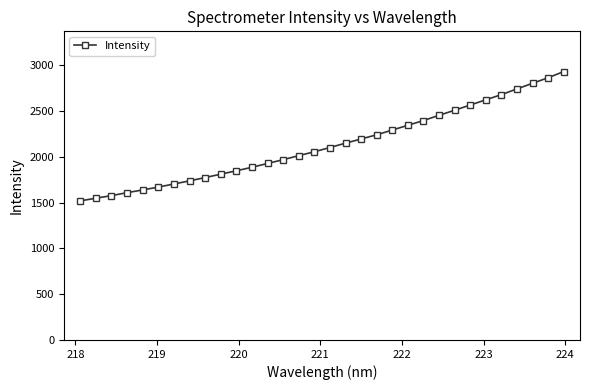

What is the minimum value shown in the chart?

1518.0